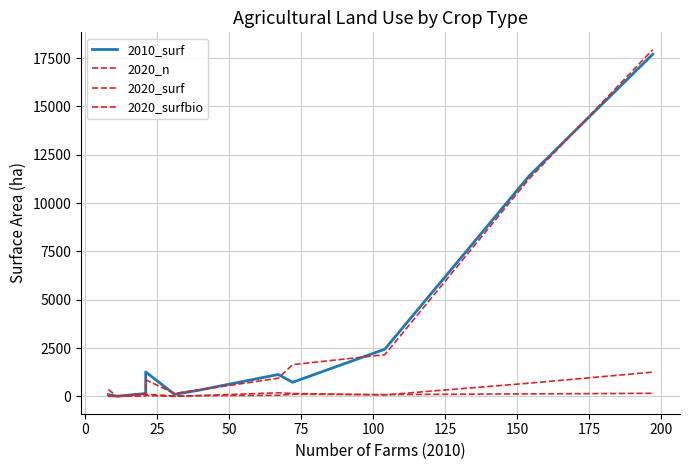

What is the total value across all series at 100?

706.9